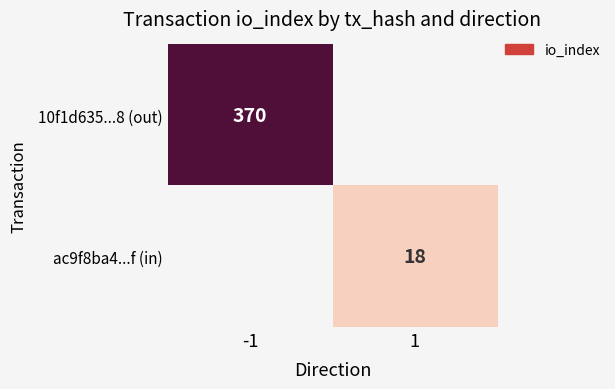

The value of ac9f8ba4...f (in) at 1 is 18. True or false?

True